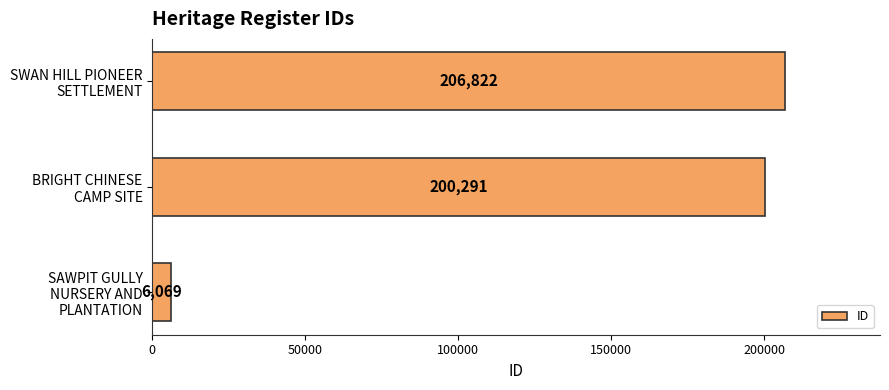

What is the smallest value displayed?

6069